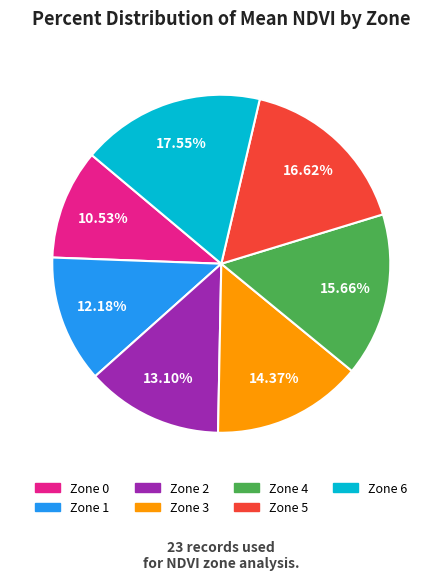

What is the total percentage of Zone 6 and Zone 4?

33.2%